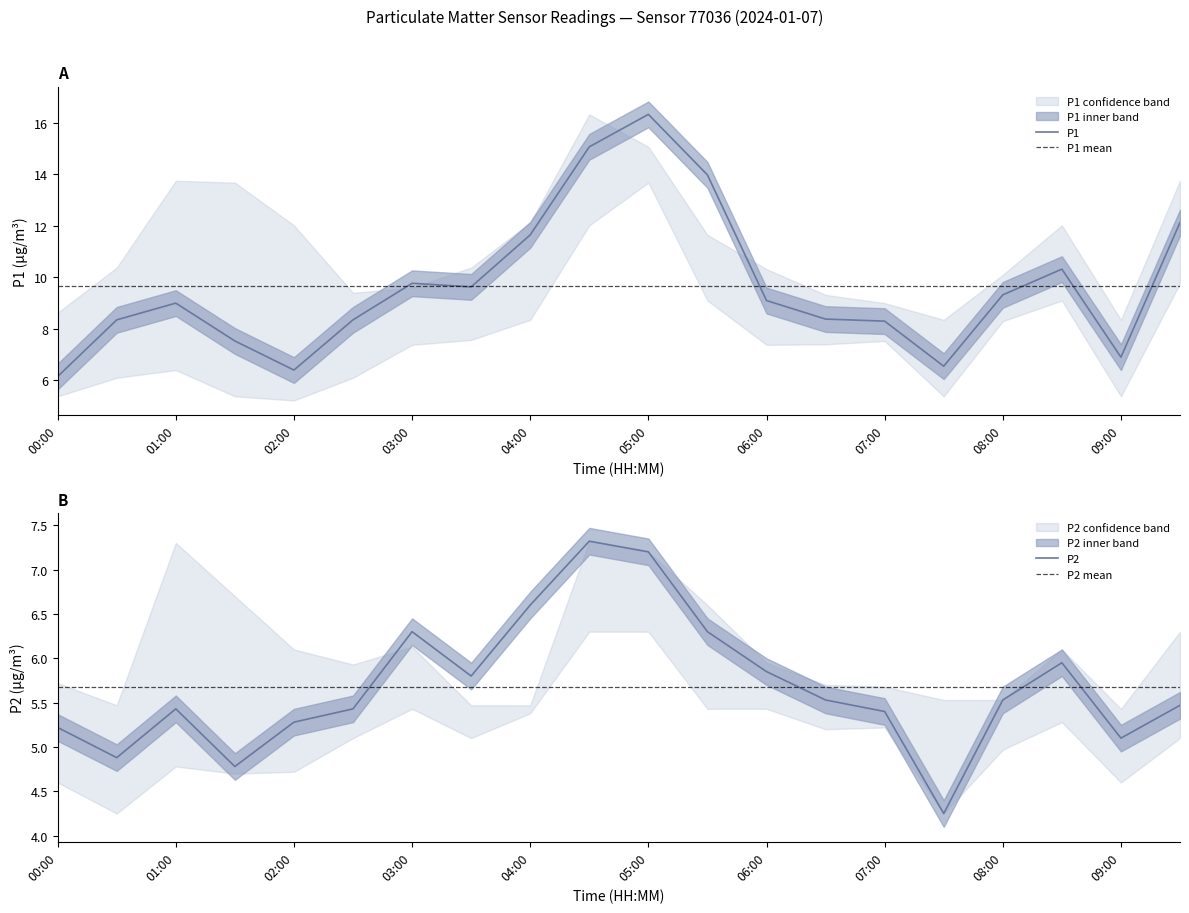

What is the label of the 17th point from the left?

08:00